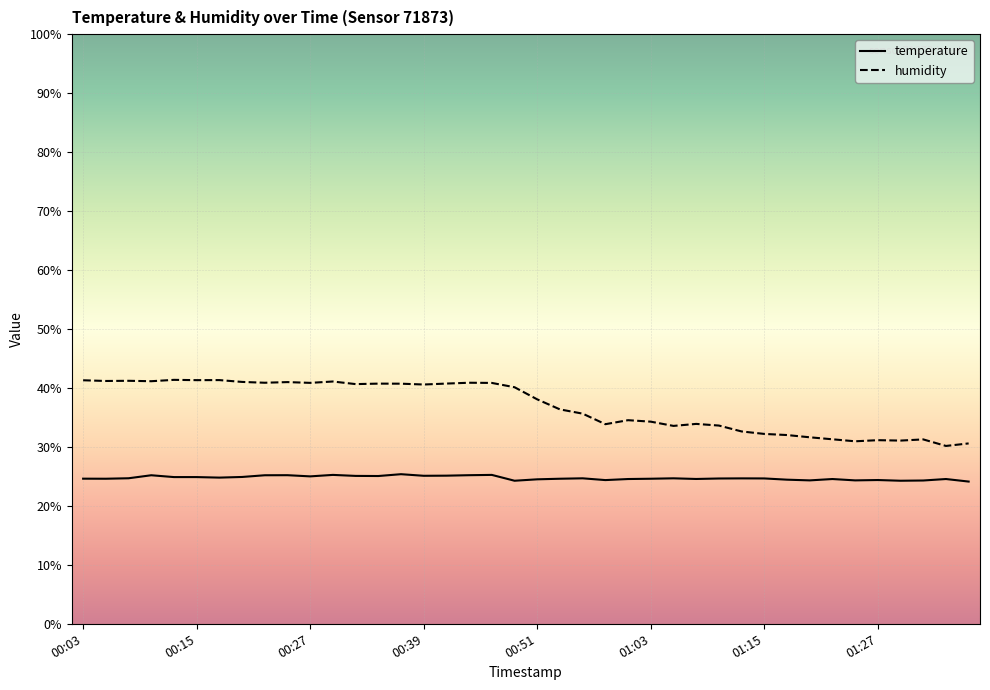

What is the difference between the maximum and minimum values in the humidity series?

11.2